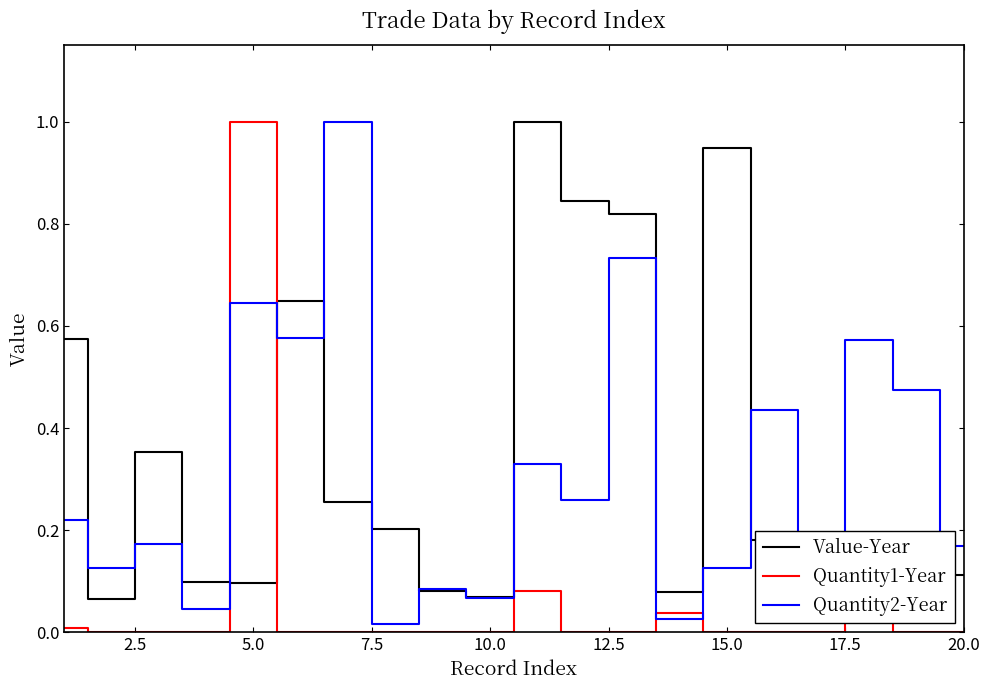

What is the maximum value for Quantity1-Year?

1.0